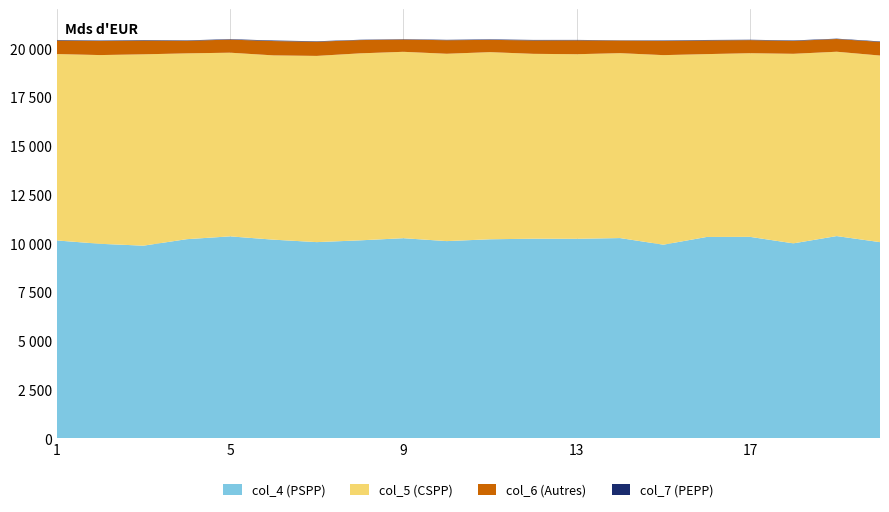

Reading left to right, extract all data points from this chart.

col_4: 1=10143	2=9971	3=9875	4=10208	5=10352	6=10183	7=10057	8=10148	9=10258	10=10109	11=10203	12=10232	13=10227	14=10265	15=9926	16=10321	17=10327	18=9993	19=10367	20=10056
col_5: 1=9550	2=9670	3=9804	4=9520	5=9411	6=9442	7=9541	8=9581	9=9550	10=9599	11=9588	12=9472	13=9458	14=9474	15=9712	16=9369	17=9409	18=9713	19=9445	20=9561
col_6: 1=696	2=724	3=705	4=644	5=670	6=734	7=727	8=680	9=630	10=693	11=629	12=688	13=712	14=646	15=730	16=700	17=671	18=660	19=652	20=700
col_7: 1=26	2=22	3=25	4=22	5=23	6=28	7=23	8=16	9=18	10=21	11=24	12=25	13=21	14=13	15=22	16=24	17=19	18=24	19=18	20=24